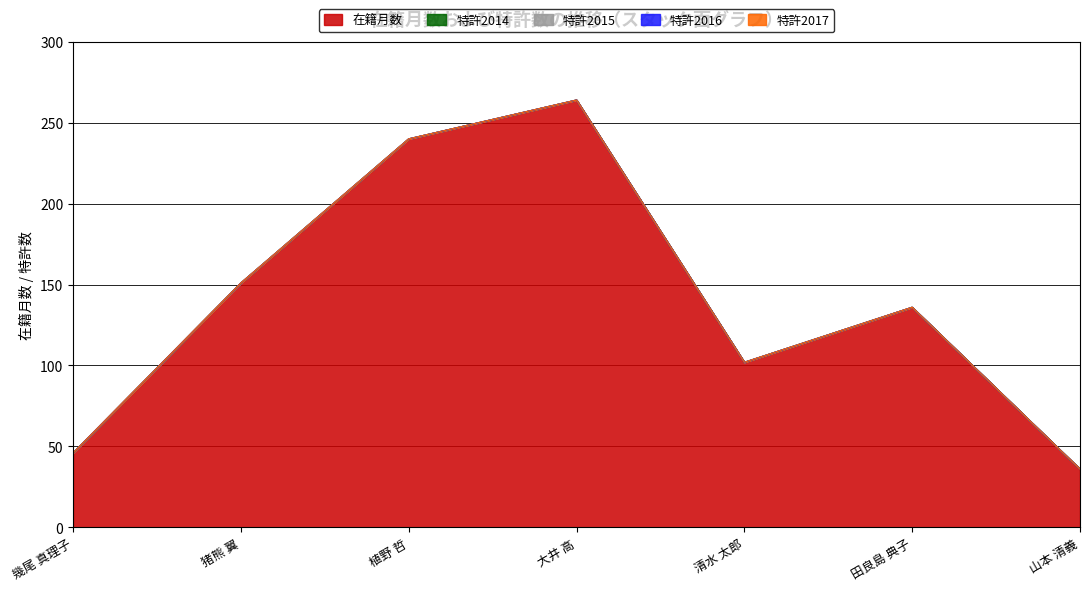

Does the chart display data point markers on the line(s)?

No